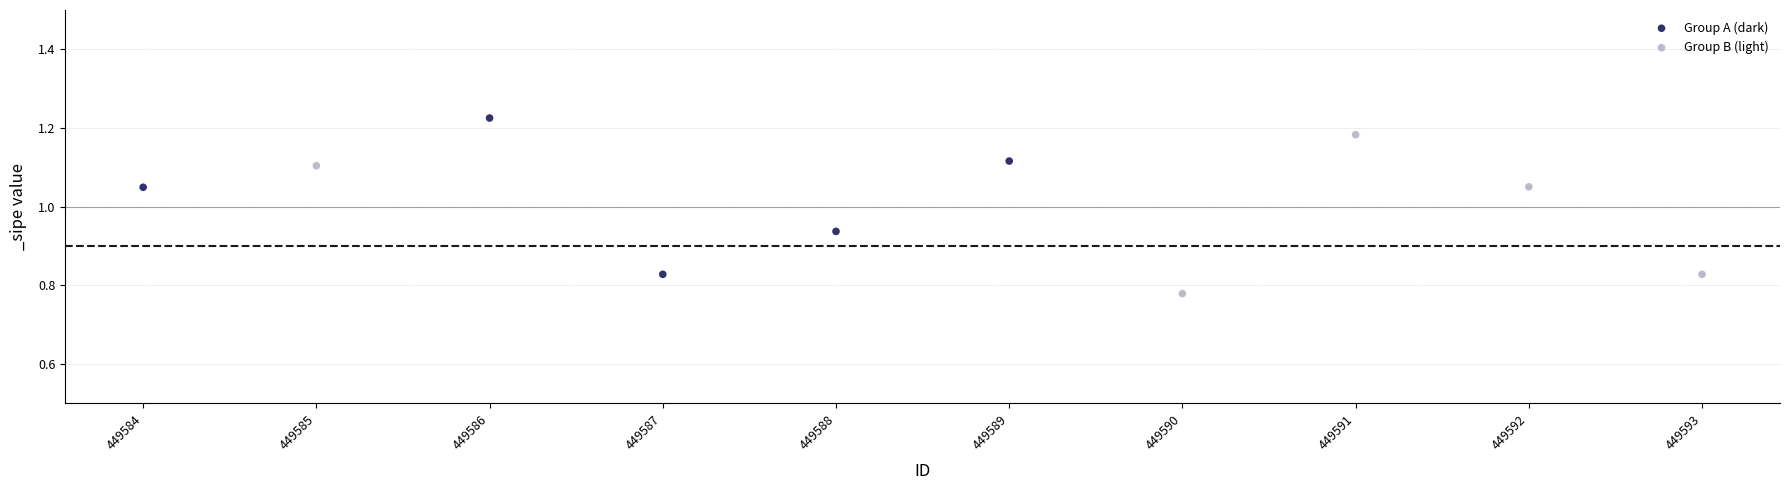

Which series reaches the minimum Y coordinate?

Group B (light)